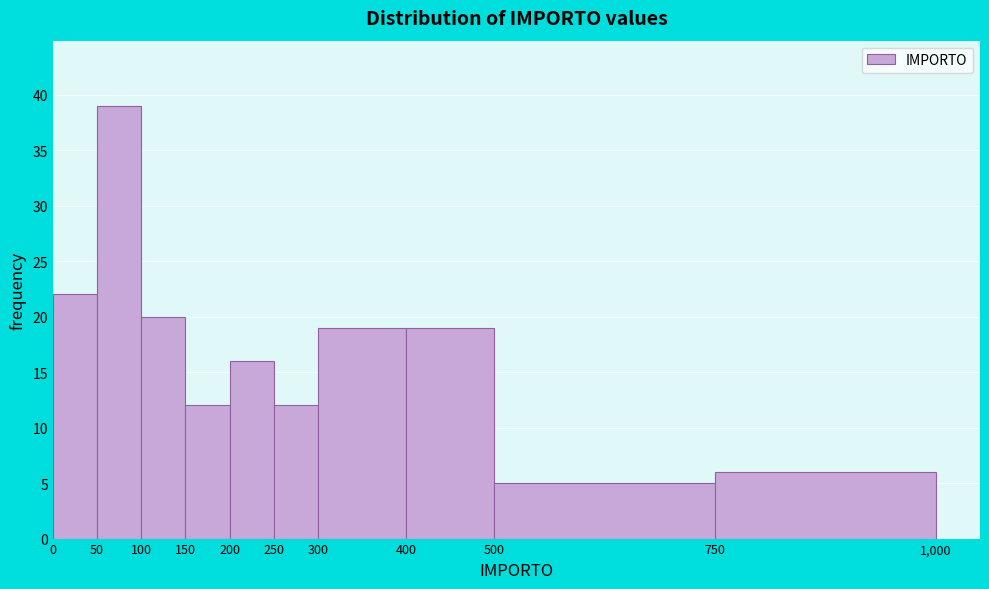

Reading left to right, list every bar in this chart as the range it spans on the x-axis followed by its height. The values are not printed on the chart, so give them approximately, as read against the axis.

0 to 50: 22
50 to 100: 39
100 to 150: 20
150 to 200: 12
200 to 250: 16
250 to 300: 12
300 to 400: 19
400 to 500: 19
500 to 750: 5
750 to 1,000: 6